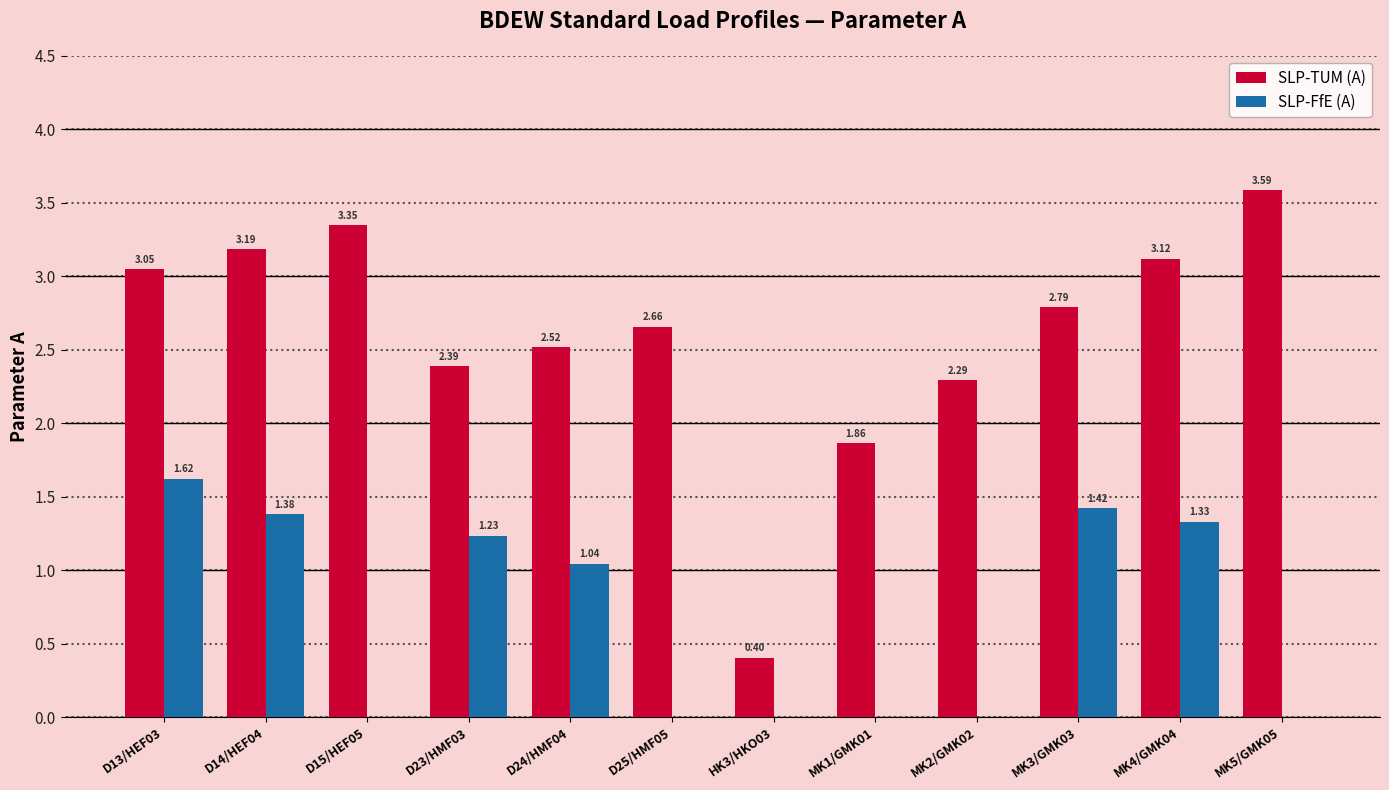

Which series changed the most between HK3/HKO03 and MK2/GMK02?

SLP-TUM (A)